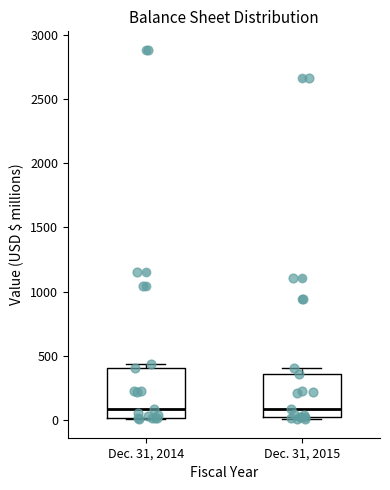

Which box is the tallest, from its lower edge to its upper edge?

Dec. 31, 2014